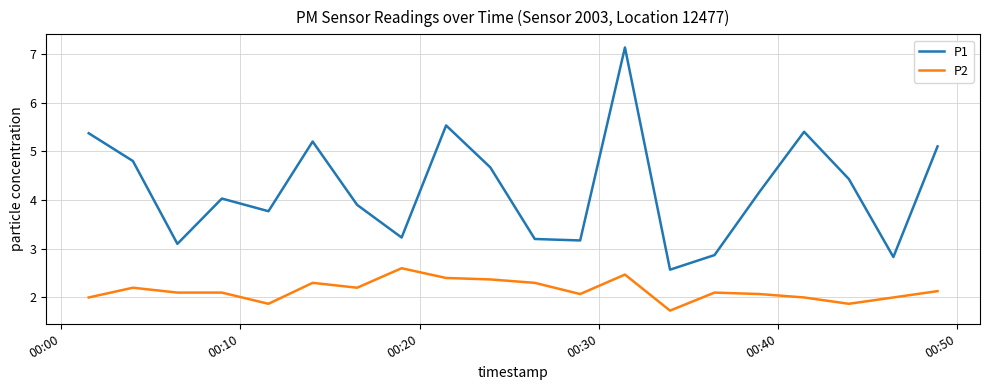

Which series has the largest total across all categories?

P1